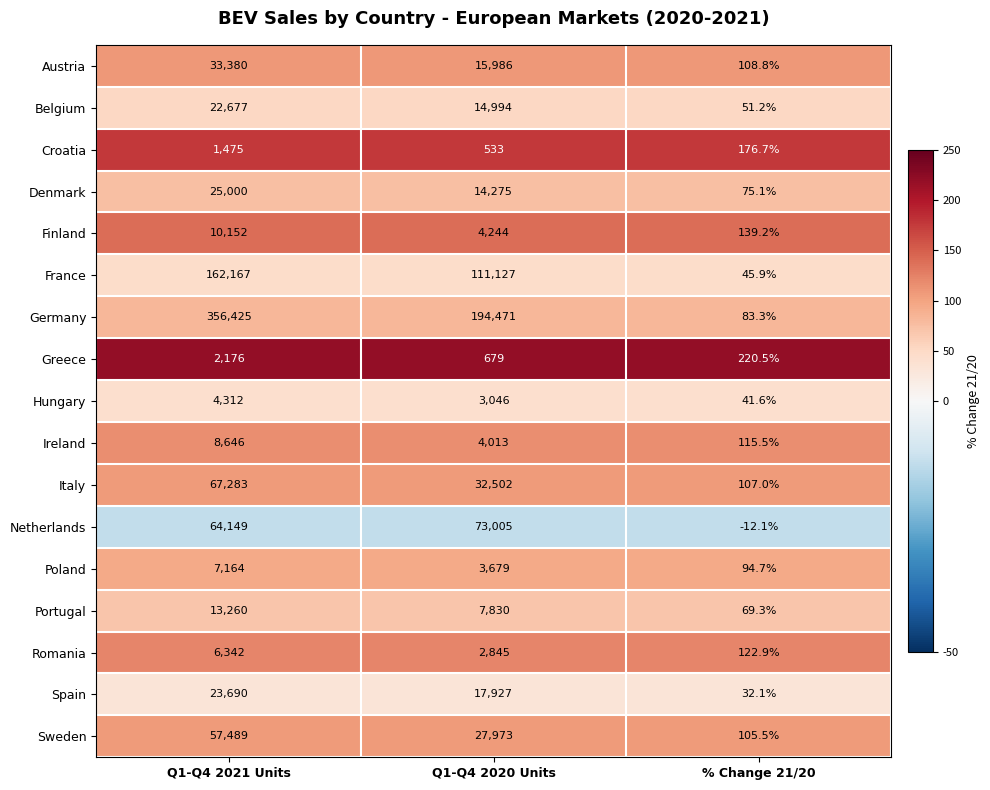

What is the maximum value shown in the chart?

356425.0